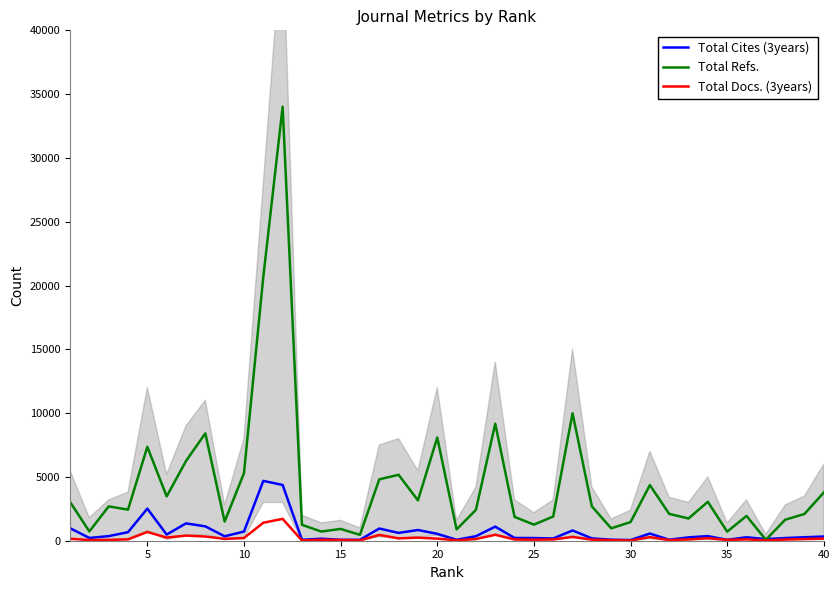

Which series has the largest total across all categories?

Total Refs.